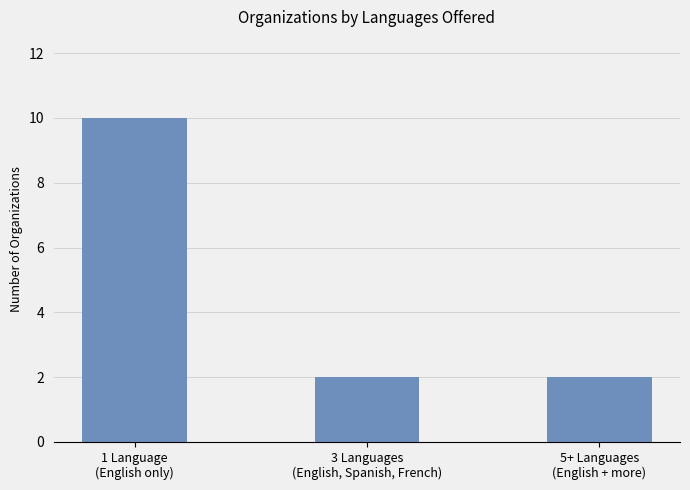

What is the label of the 3rd bar from the right?

1 Language
(English only)